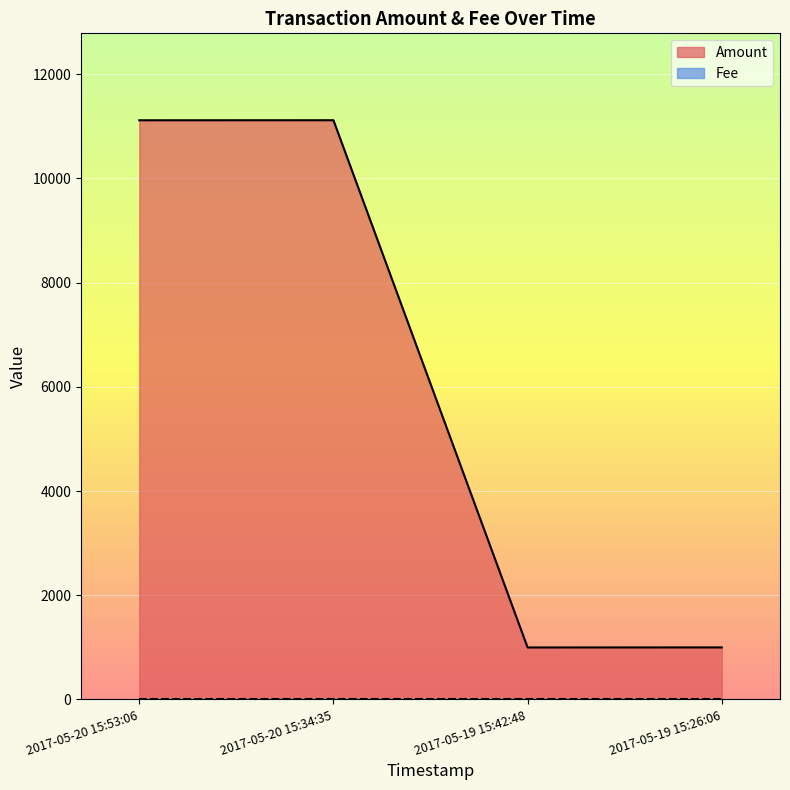

Reading left to right, list all the values displayed in this chart.

11115	11116	998	999